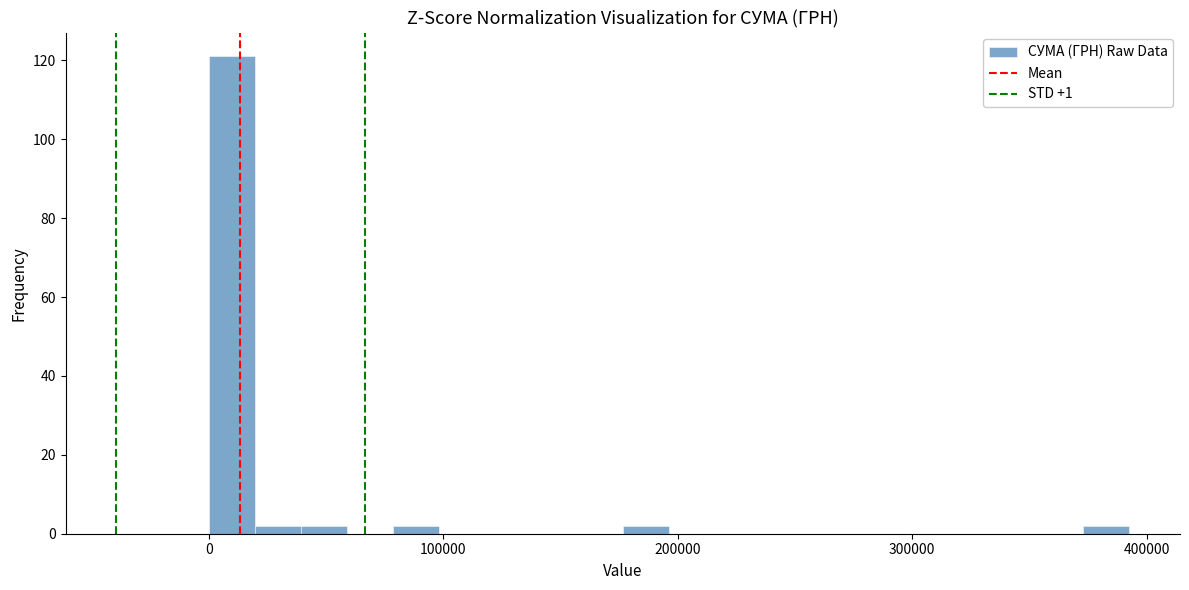

Read against the x-axis, roughly where is the centre of the tallest bar?

10000